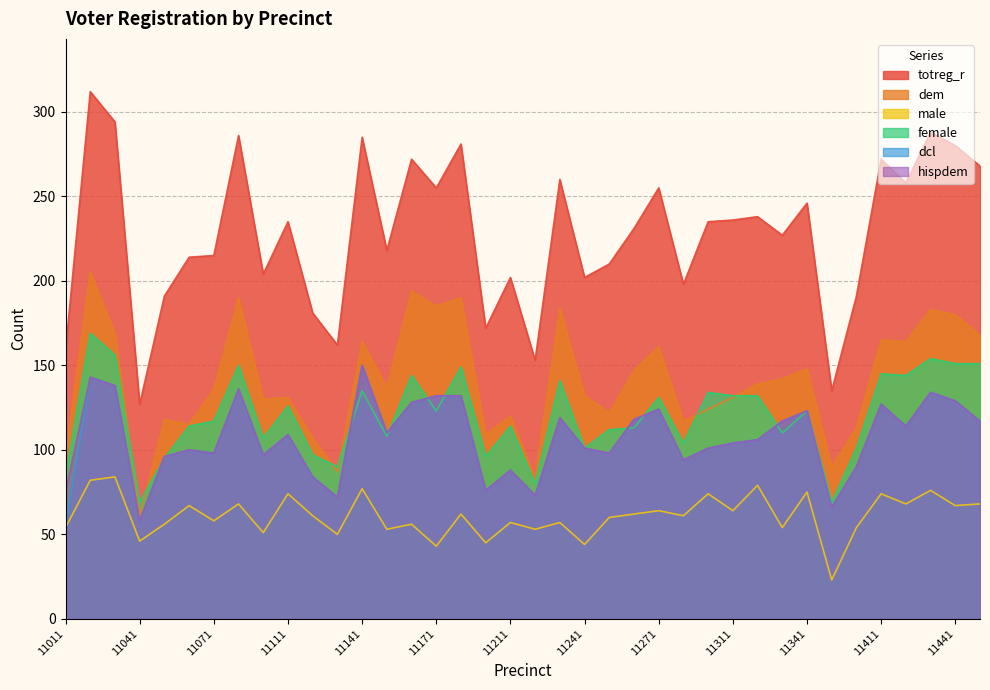

What are all the series names shown in the legend?

totreg_r, dem, male, female, dcl, hispdem